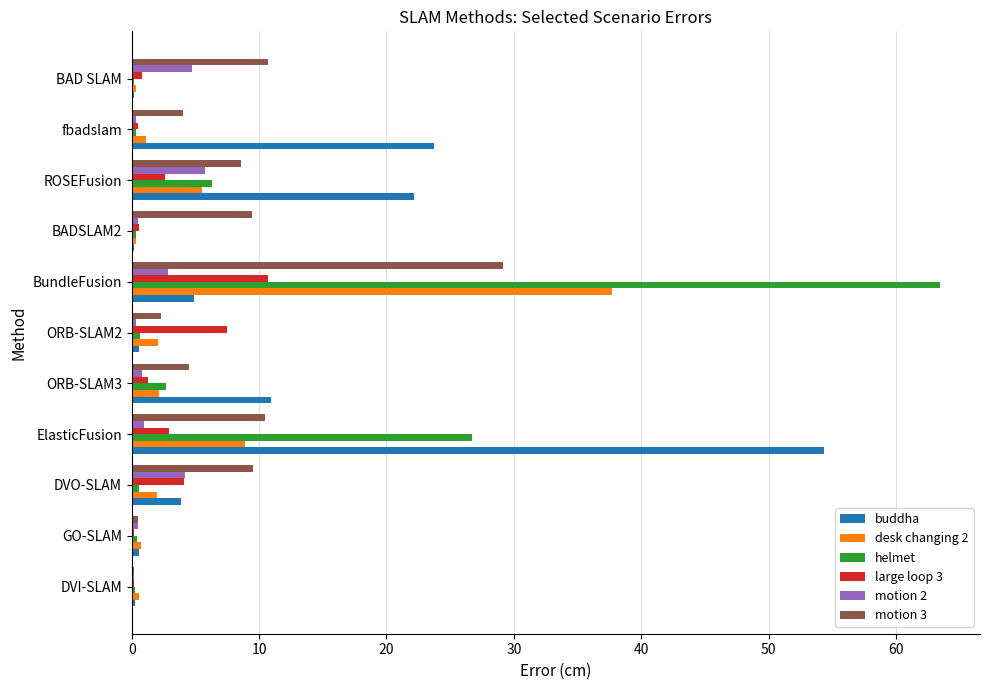

At which category does the chart reach its peak across all series?

BundleFusion